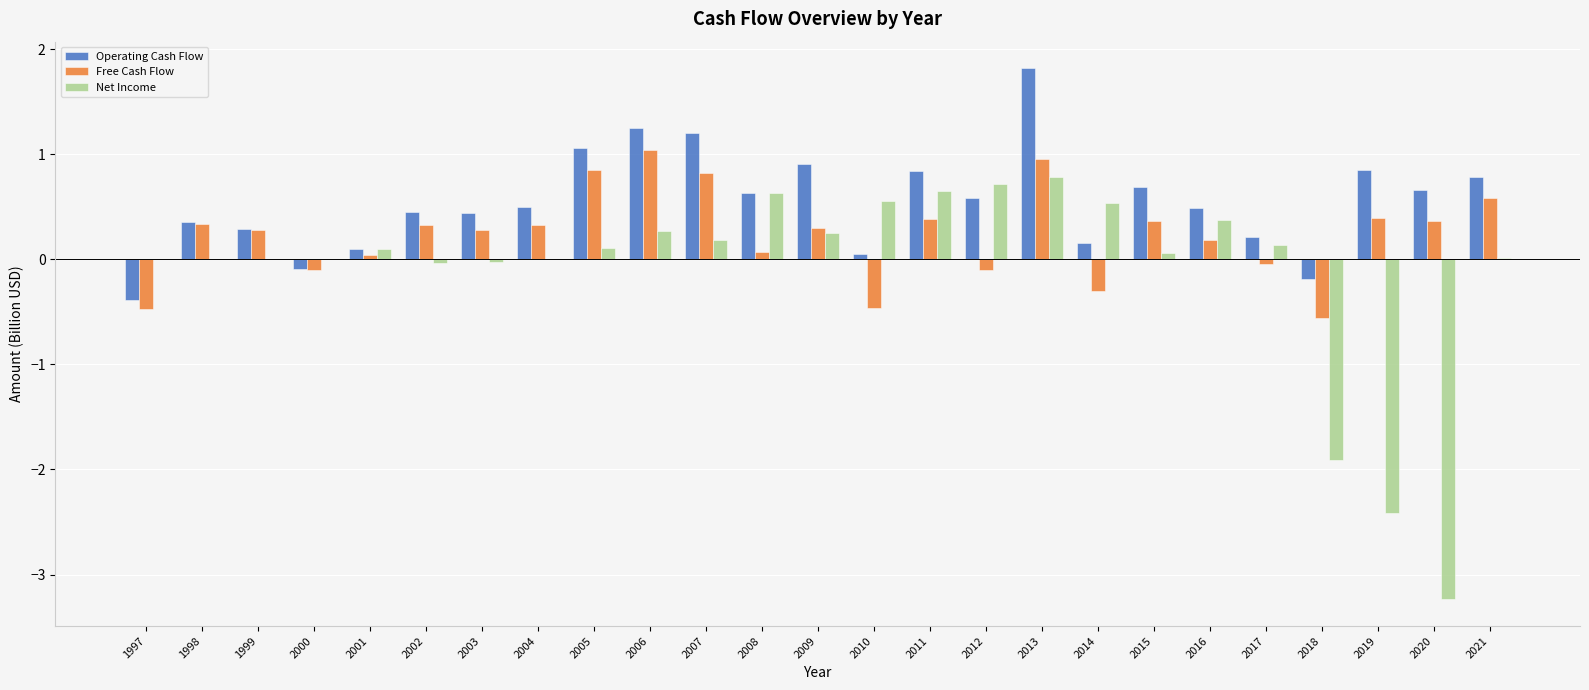

How many categories are shown in the chart?

25